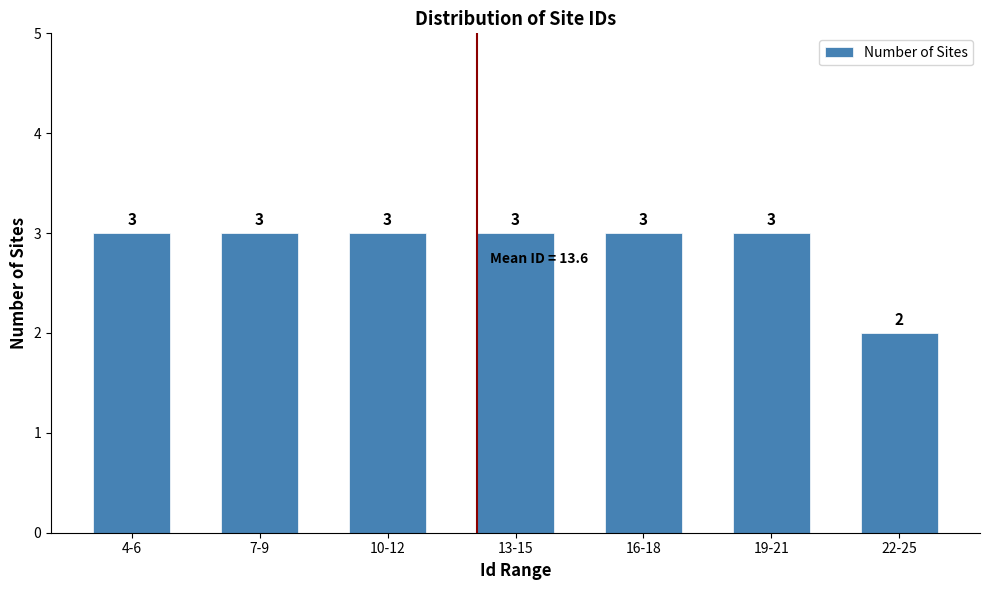

Reading right to left, extract all data points from this chart.

2	3	3	3	3	3	3